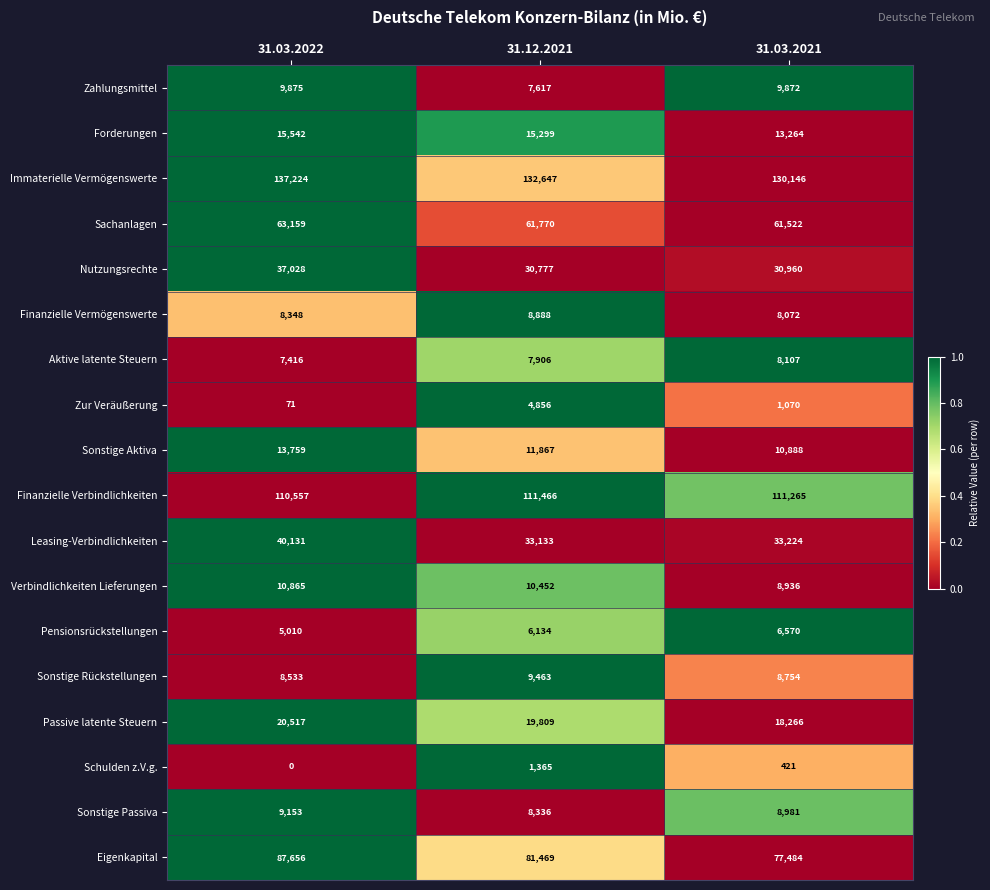

At which category does the chart reach its minimum across all series?

31.03.2022